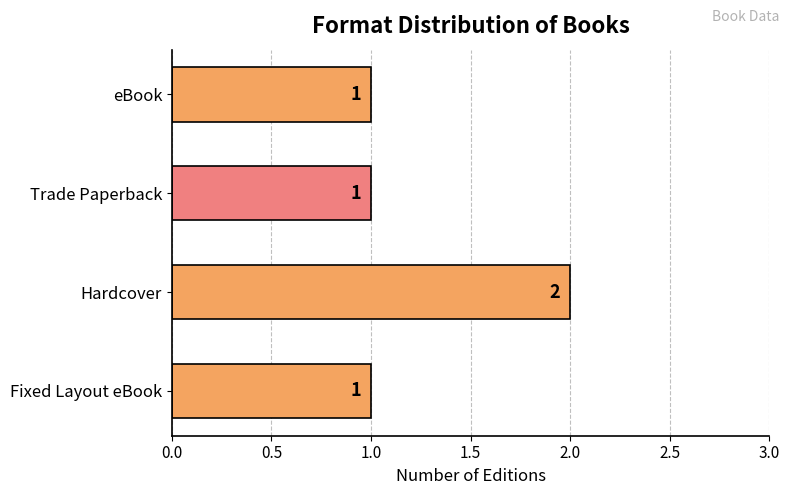

Reading bottom to top, transcribe all the data shown in this chart.

Fixed Layout eBook=1	Hardcover=2	Trade Paperback=1	eBook=1